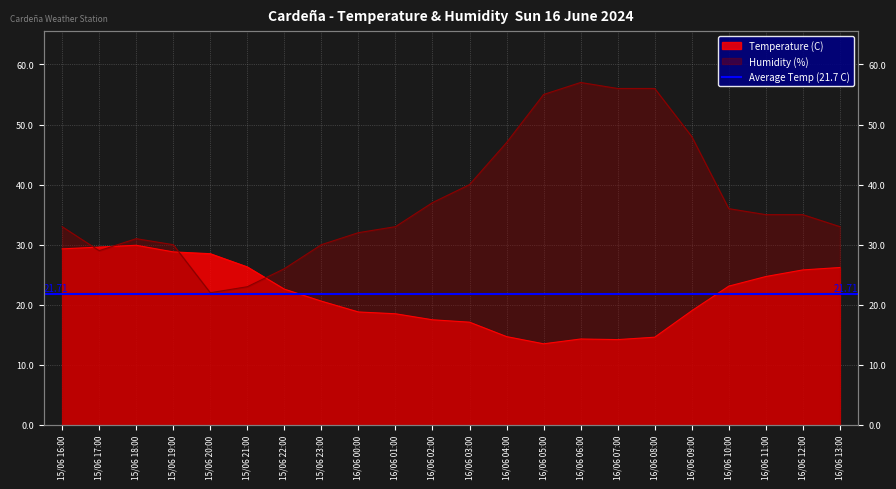

What is the difference between the Humidity (%) values at 16/06 05:00 and 15/06 22:00?

29.0